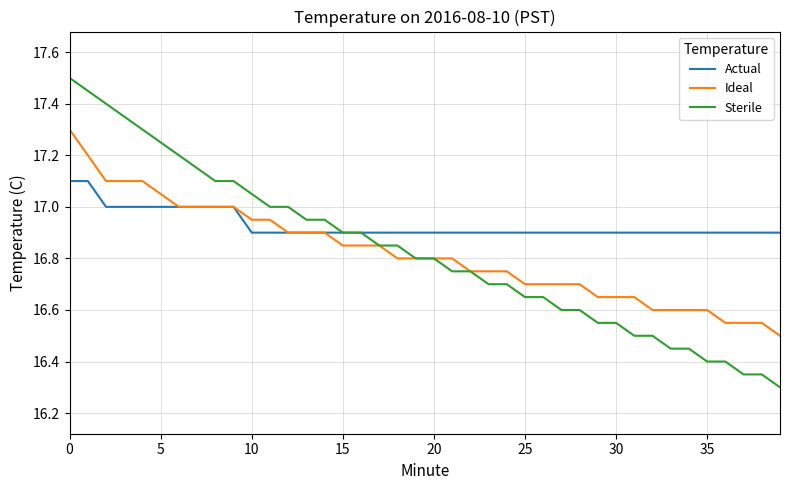

What is the maximum value shown in the chart?

17.5